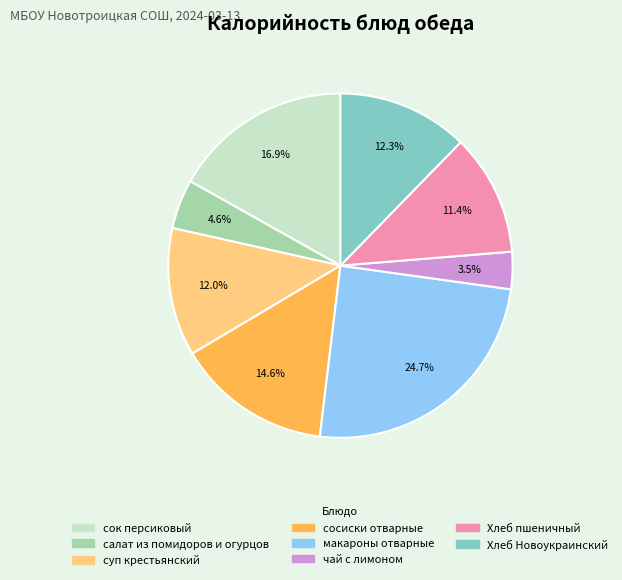

To the nearest percent, what is the average slice percentage?

12%